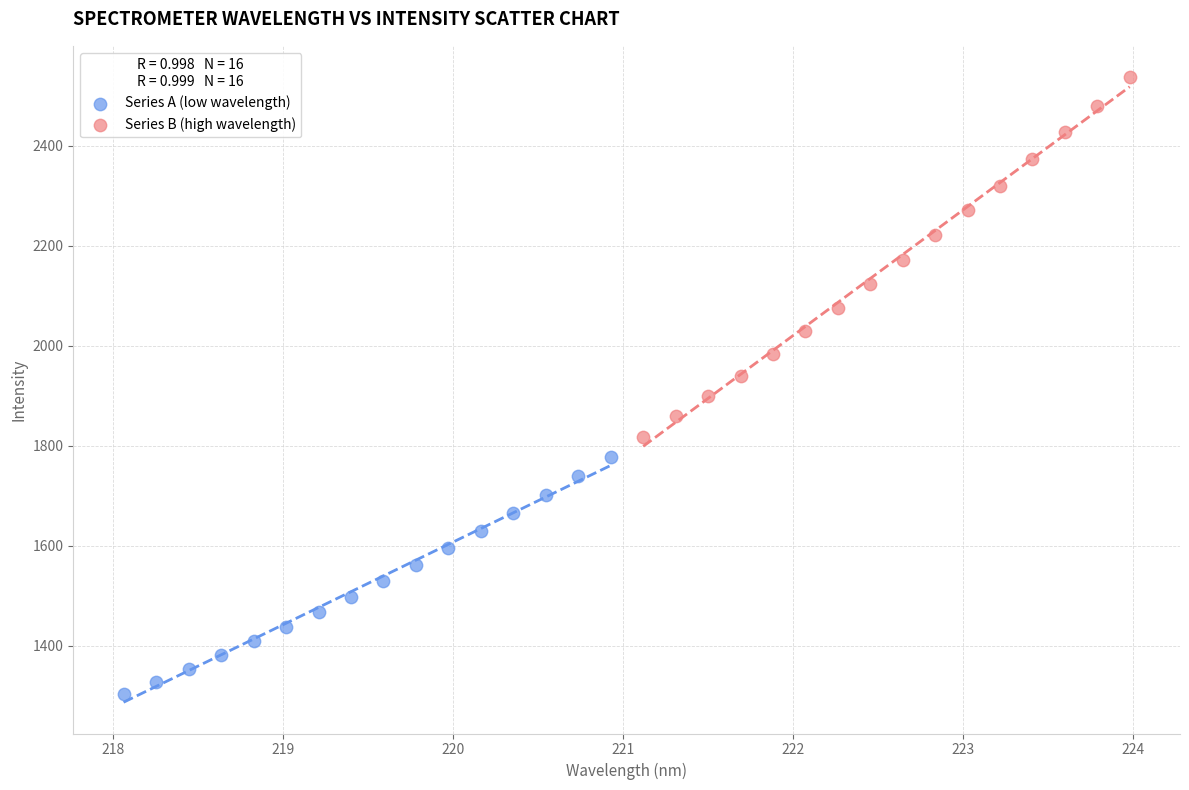

Which series reaches the maximum Y coordinate?

Series B (high wavelength)